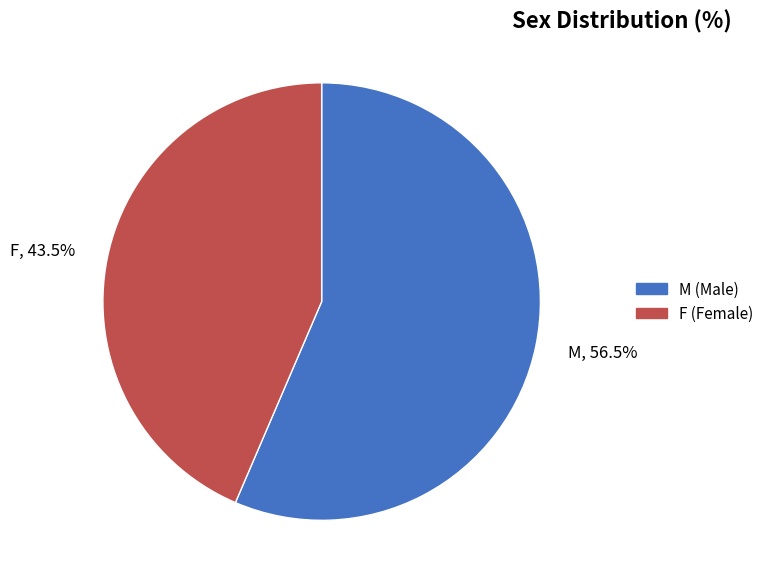

True or false: M accounts for 49% of the total.

False